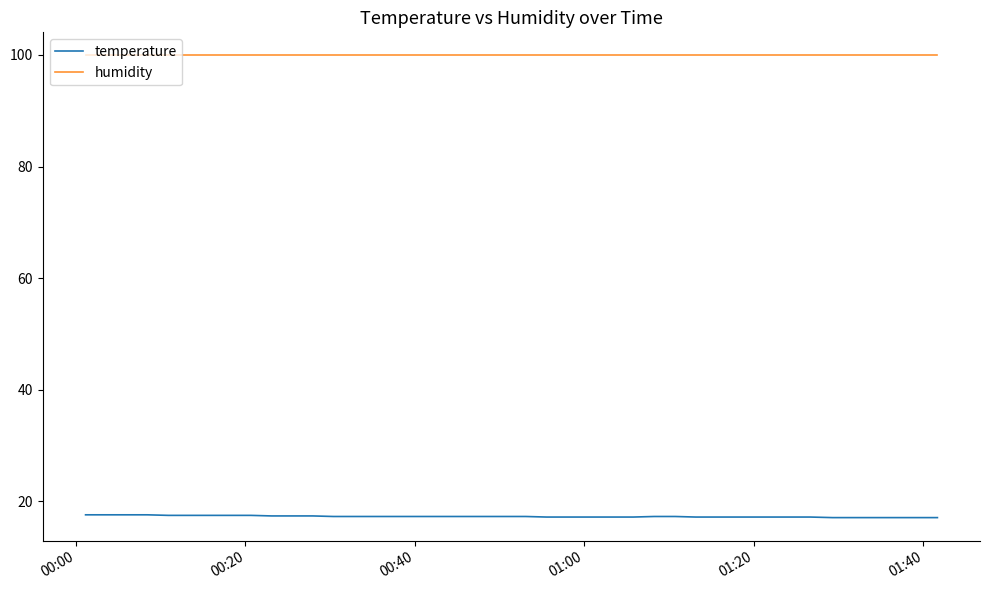

True or false: temperature and humidity intersect in this chart.

False